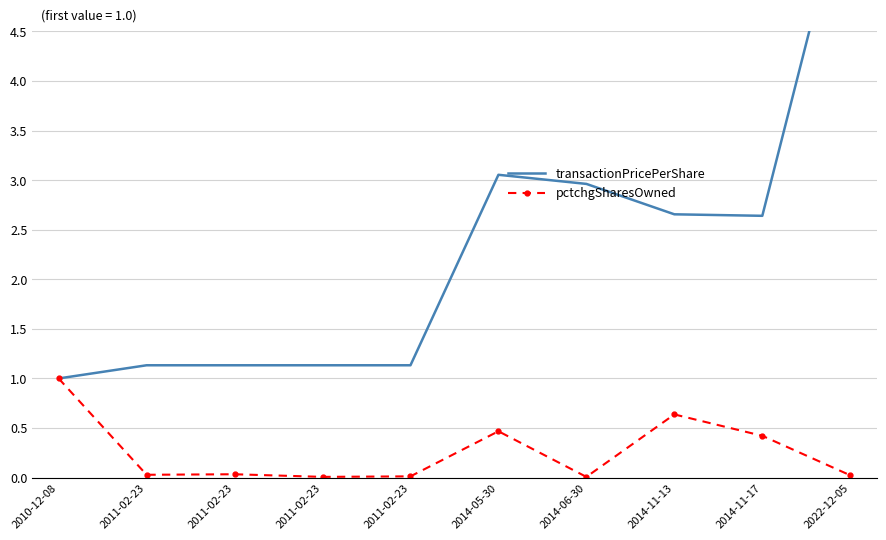

How many lines are shown in the chart?

2